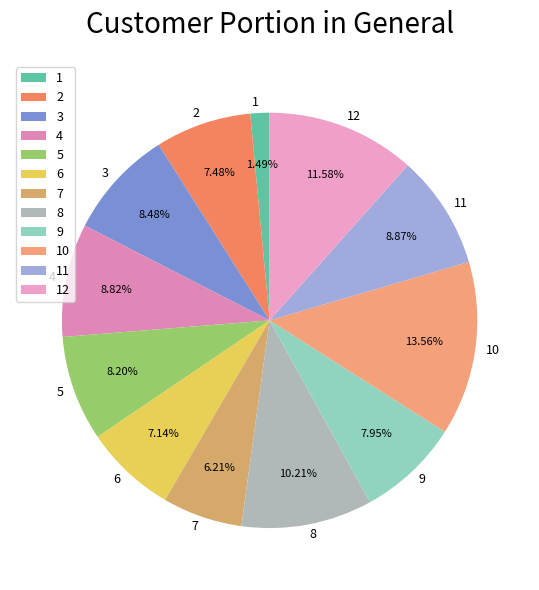

Which slice is the largest?

10